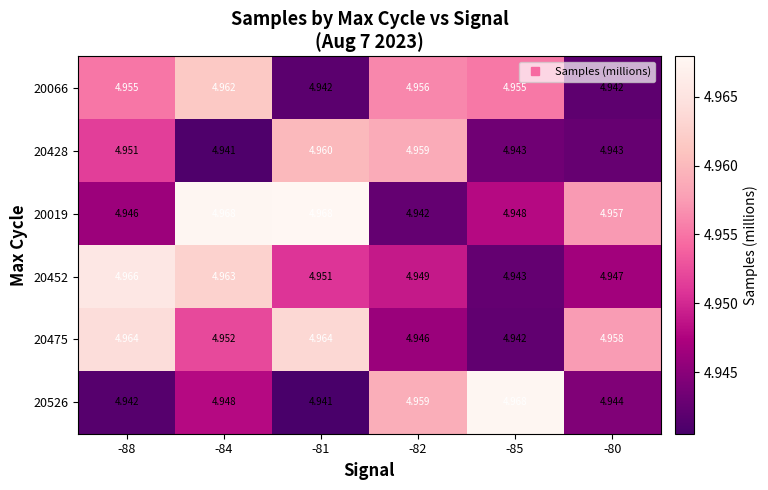

Is the value of 20066 at -80 greater than the value of 20428 at -80?

No